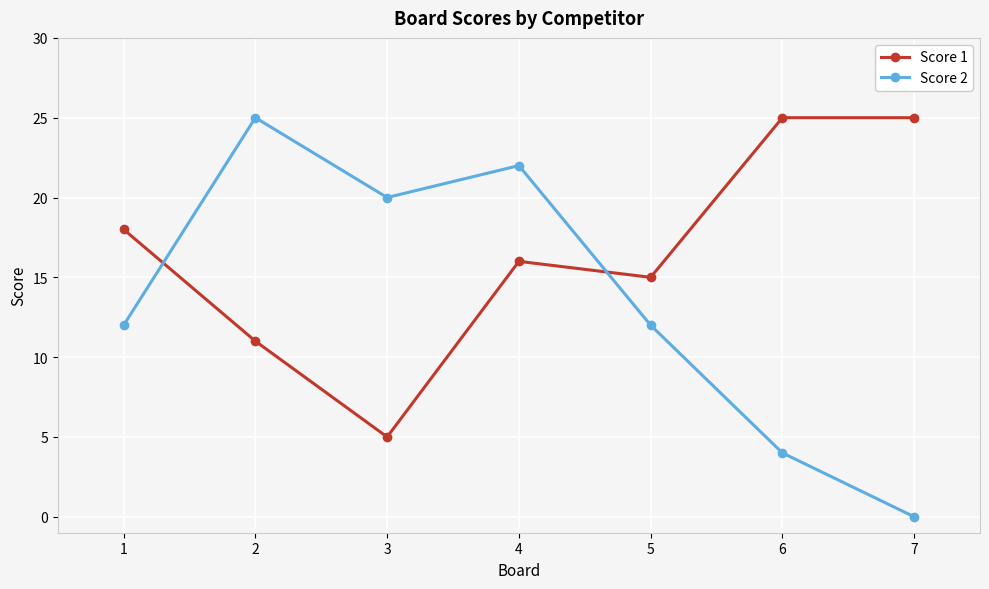

What is the sum of the Score 1 values at 6 and 7?

50